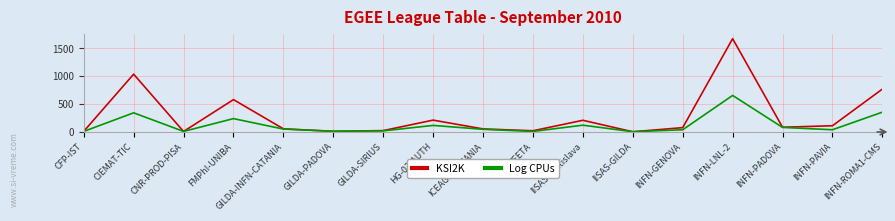

What is the maximum value shown in the chart?

1675